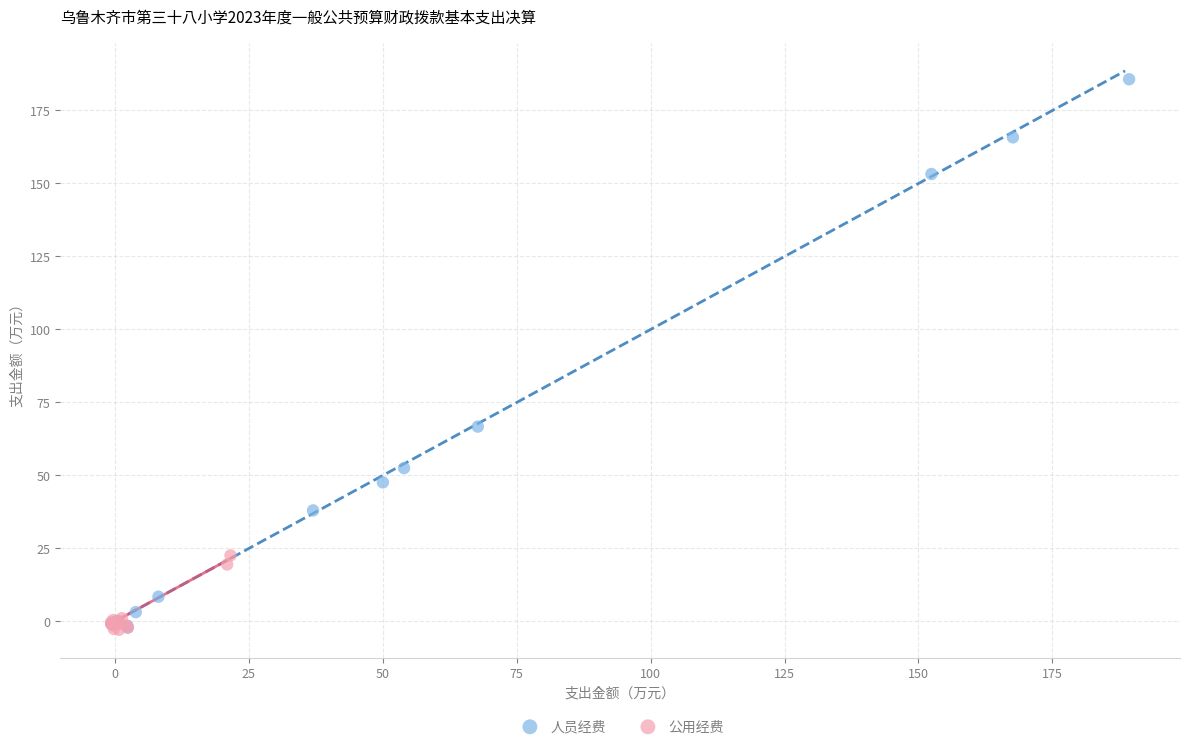

Which series has the largest Y range (max minus min)?

人员经费